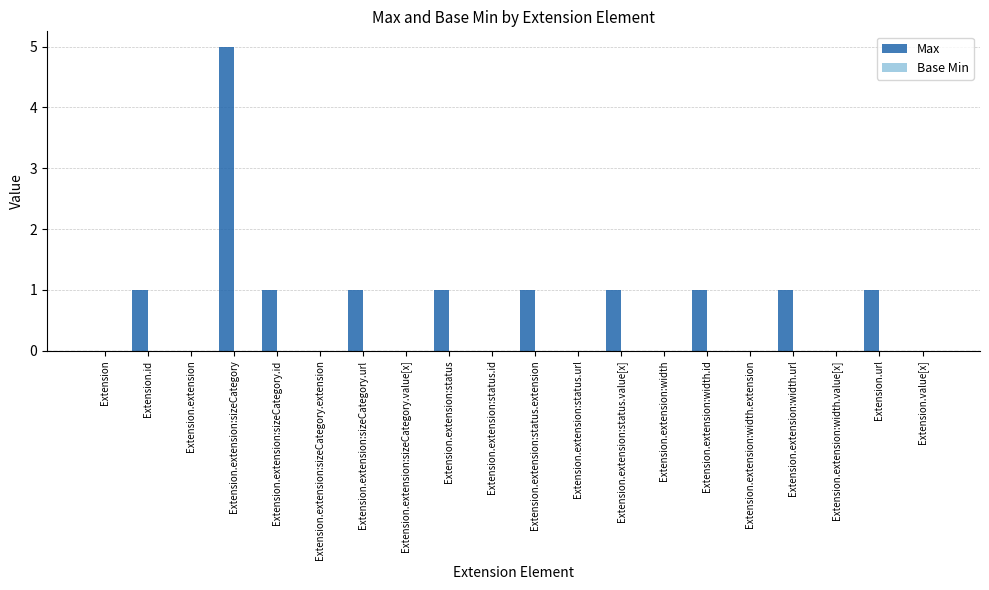

Is it true that the value at Extension.url is 1?

True